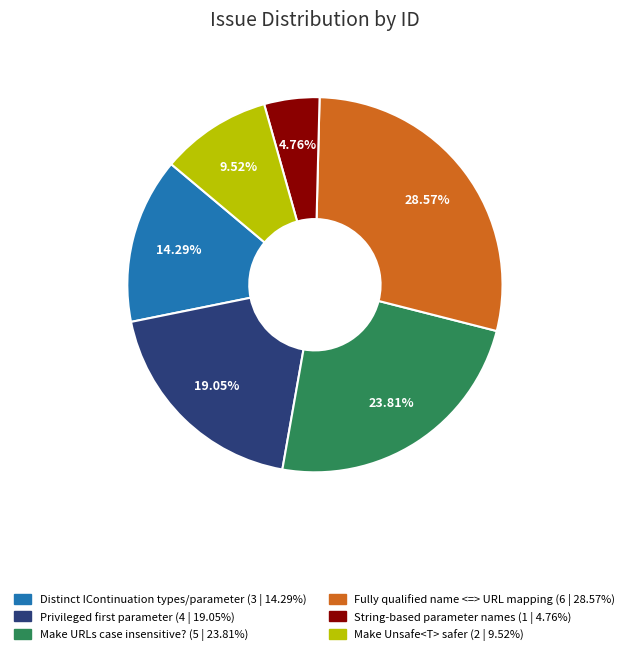

What percentage do Fully qualified name <=> URL mapping and Make Unsafe<T> safer together represent?

38.1%